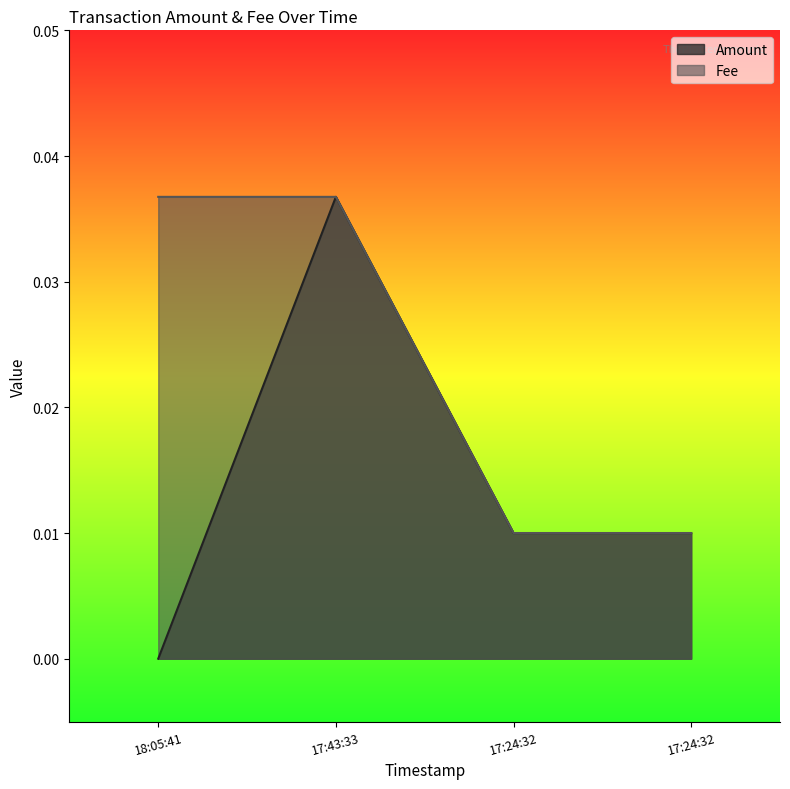

How many Fee values are between 0 and 1?

4